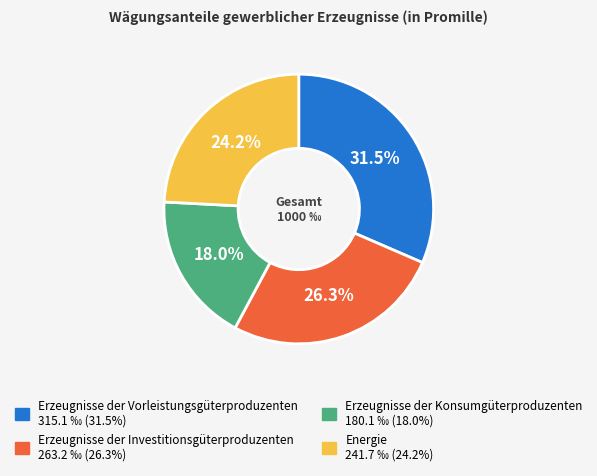

To the nearest percent, what is the combined percentage of Energie and Erzeugnisse der Vorleistungsgüterproduzenten?

56%